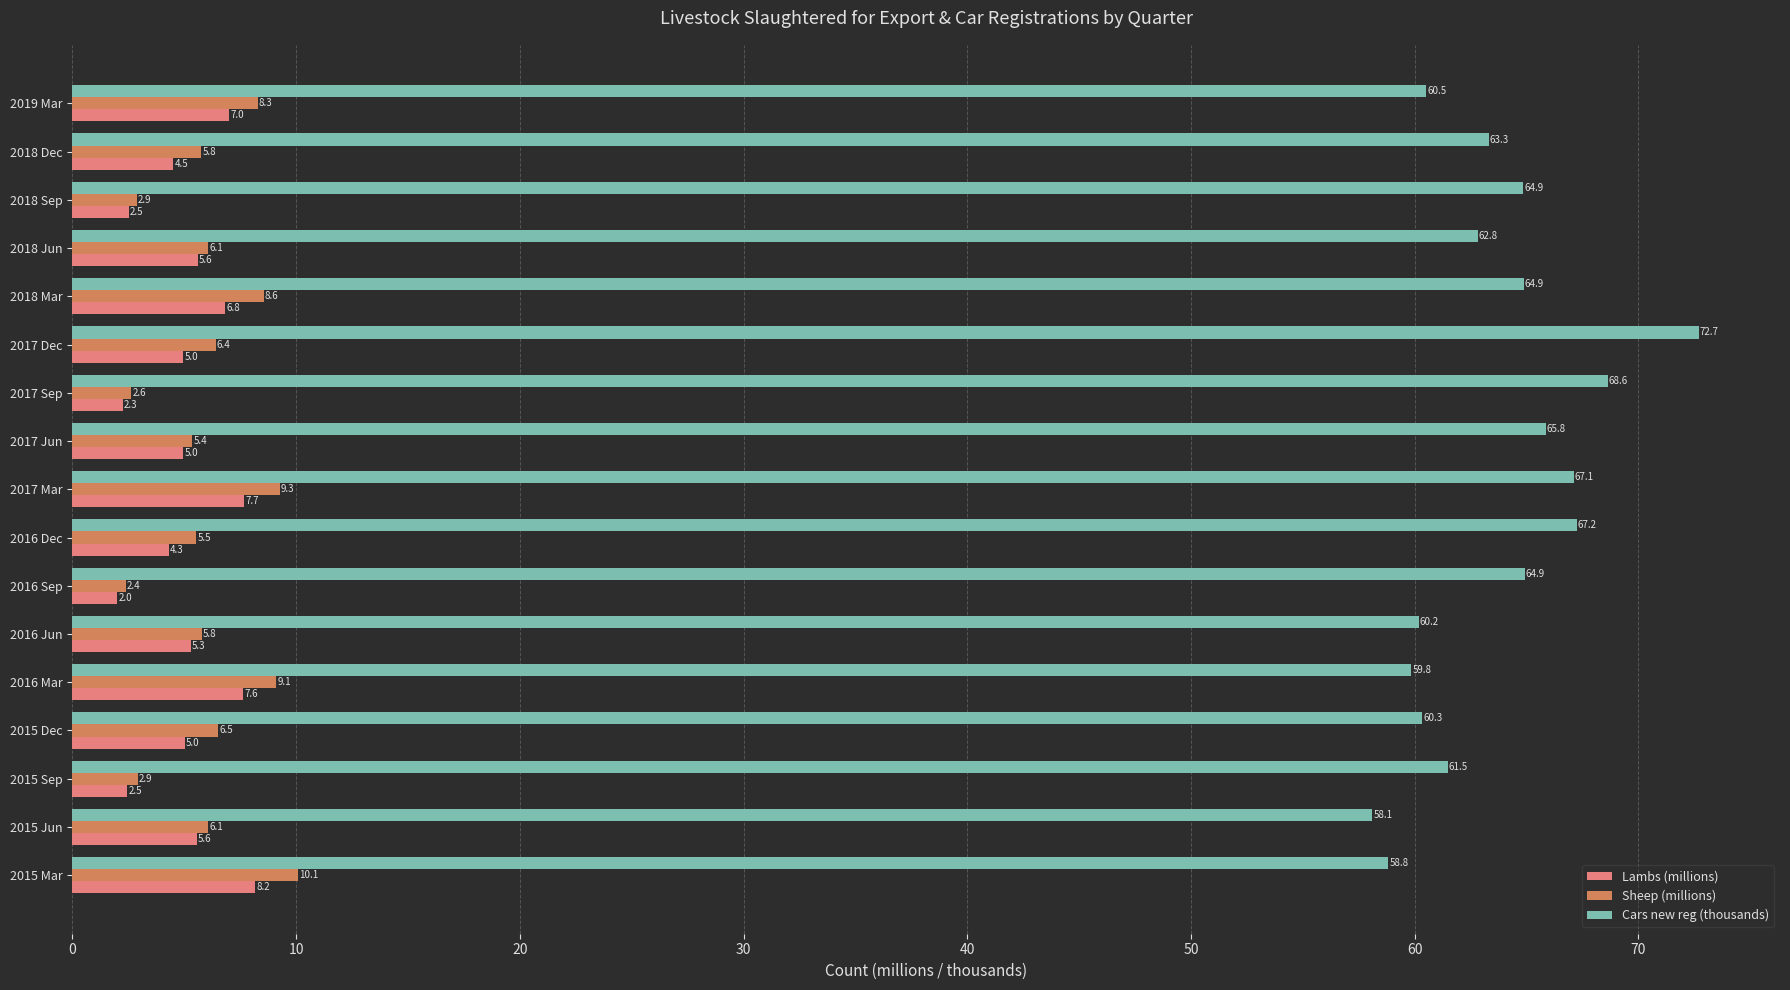

What is the average value of the Lambs (millions) series?

5.1